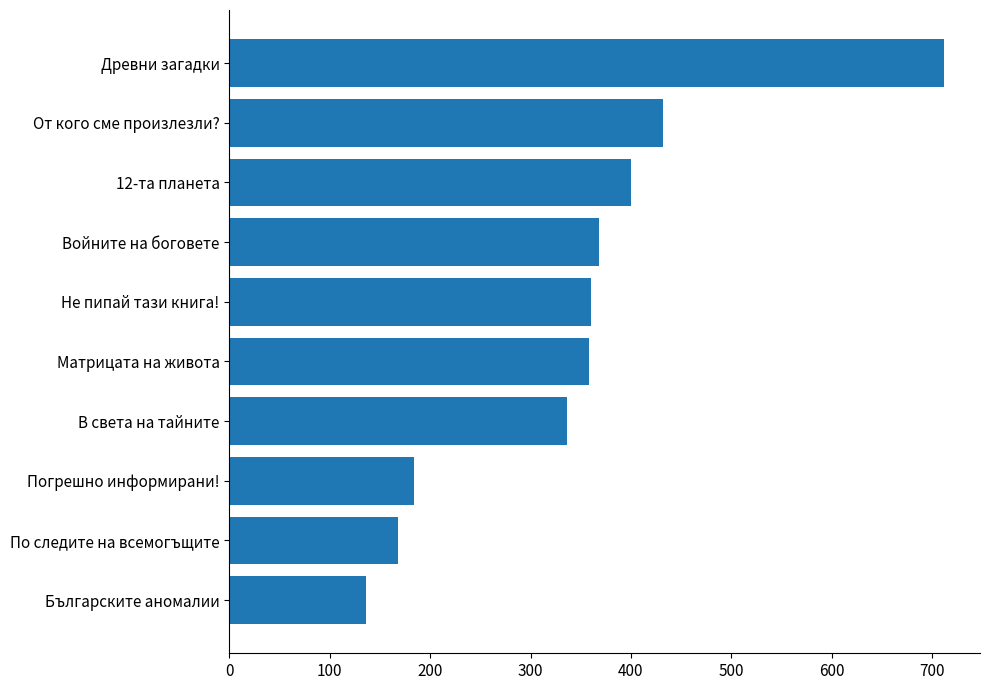

What is the maximum value shown in the chart?

712